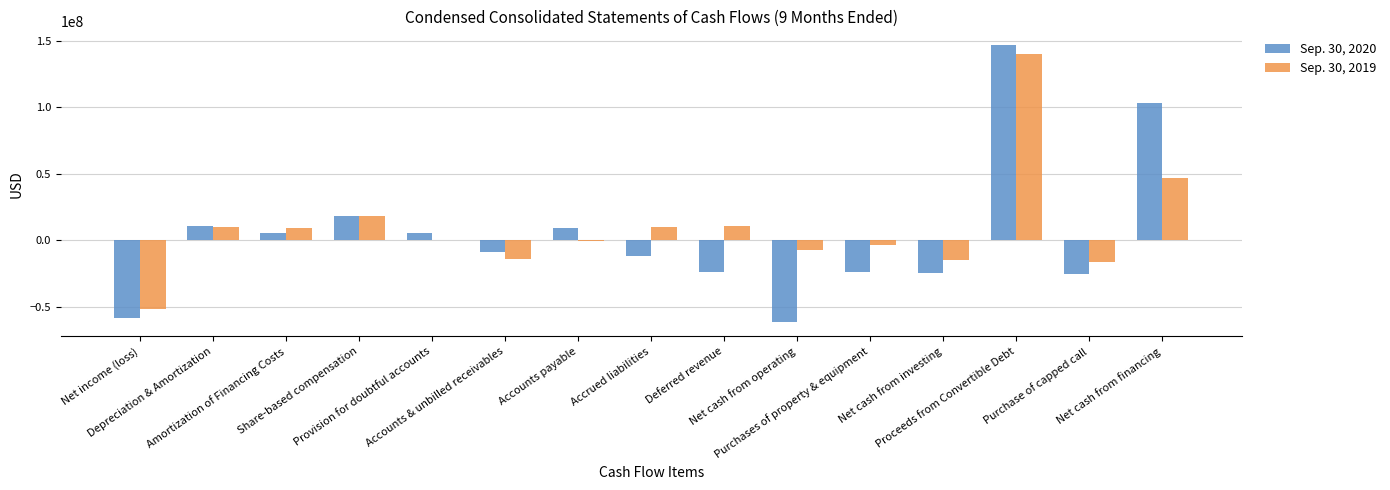

How many series are shown in this chart?

2